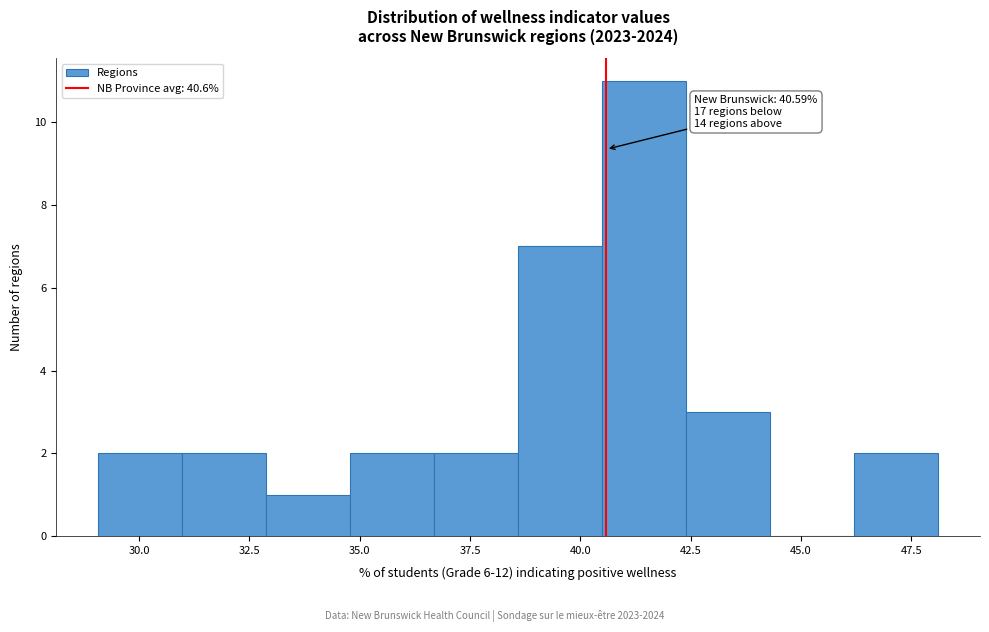

Read against the x-axis, roughly where is the centre of the tallest bar?

41.5